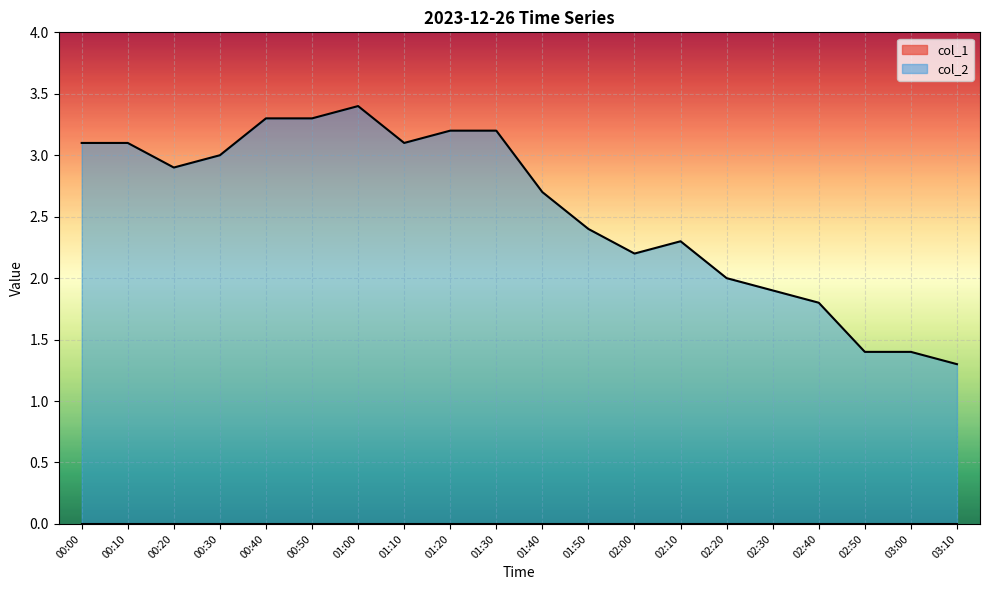

Reading left to right, extract all data points from this chart.

3.1	3.1	2.9	3.0	3.3	3.3	3.4	3.1	3.2	3.2	2.7	2.4	2.2	2.3	2.0	1.9	1.8	1.4	1.4	1.3